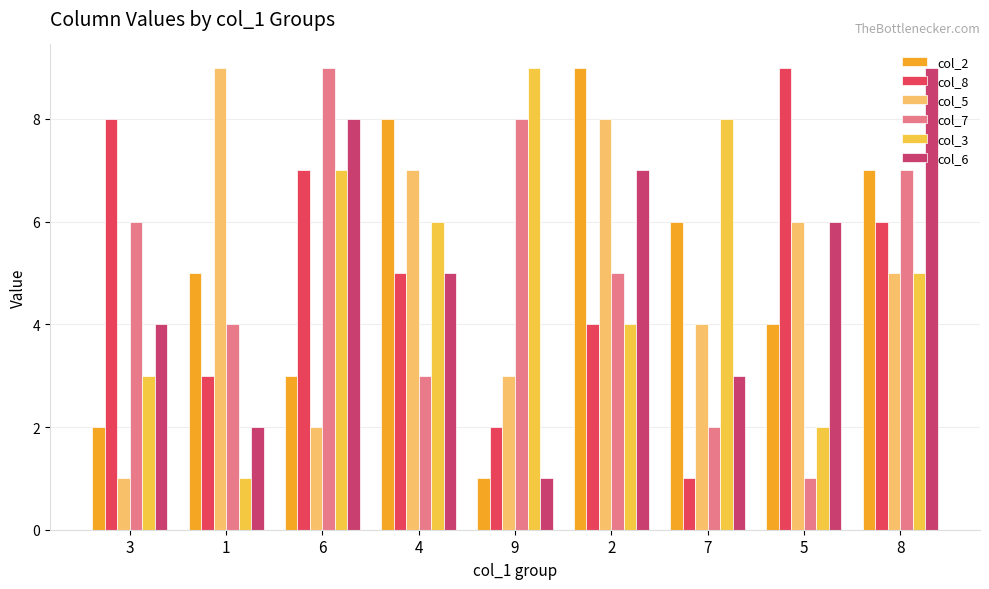

What is the label of the 4th bar from the right?

2